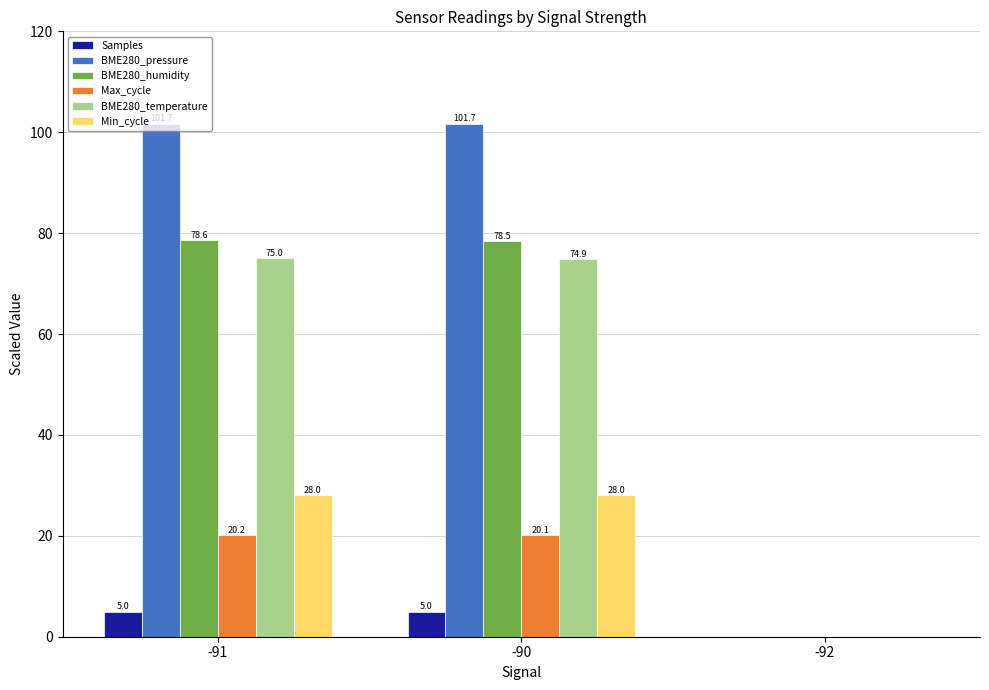

At which category is the sum across all series the highest?

-91